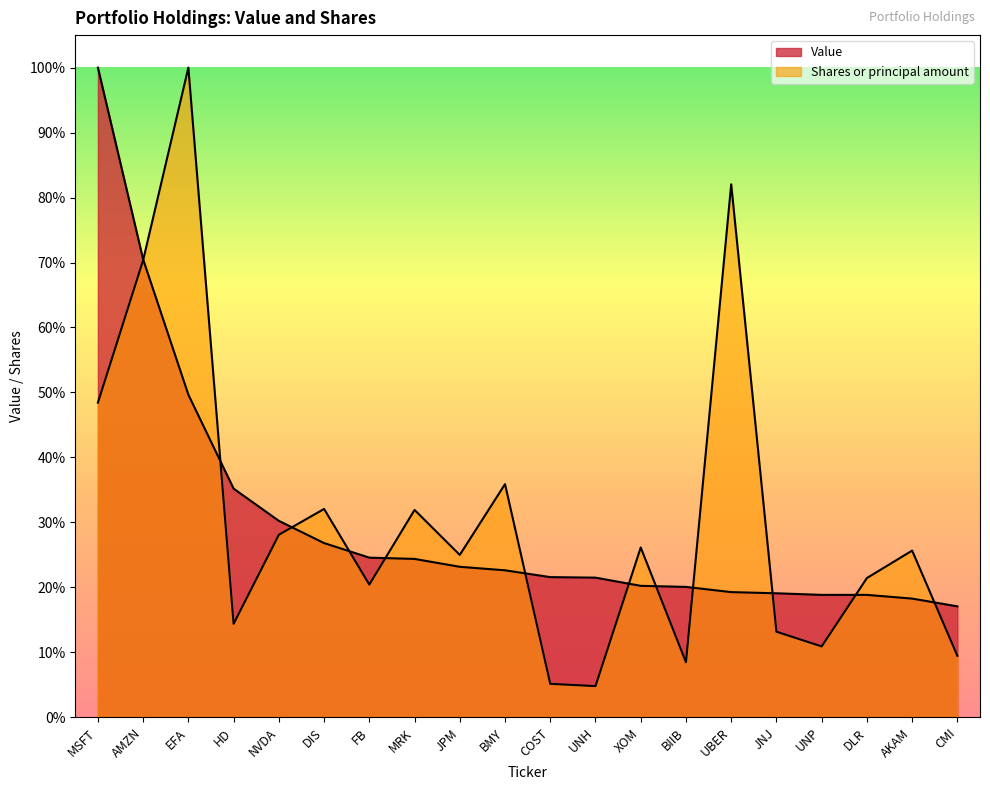

Where is the first local minimum for Shares or principal amount?

HD